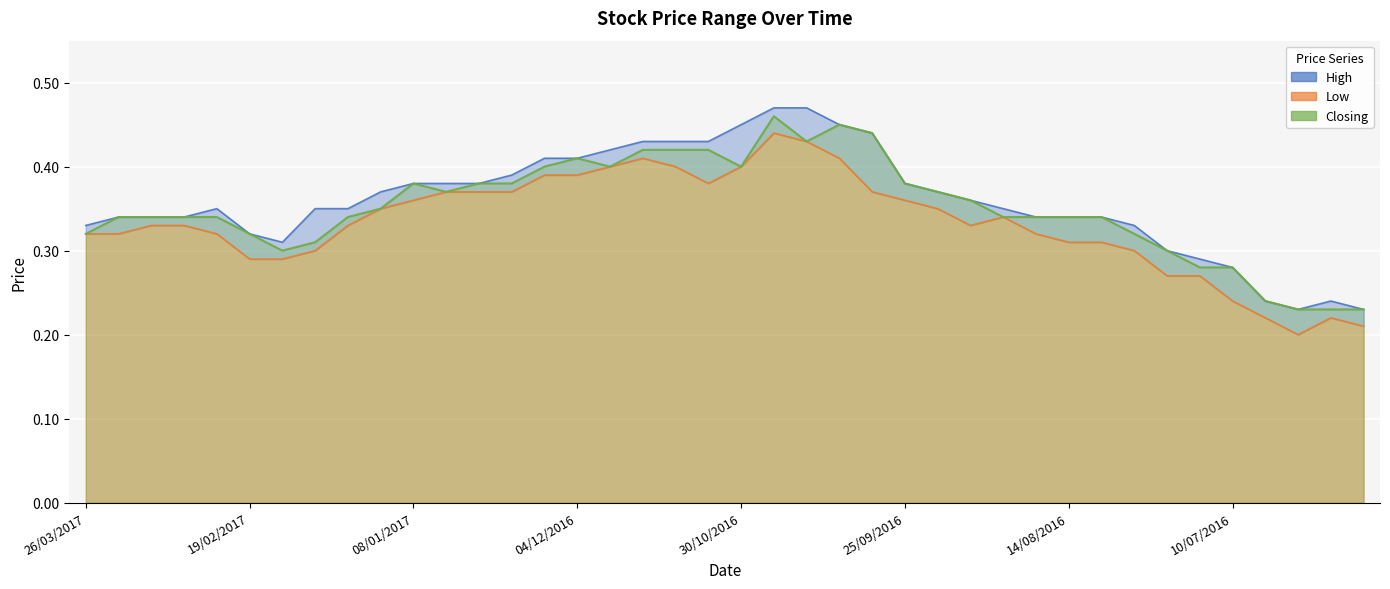

At which label is Closing closest to 0?

26/06/2016